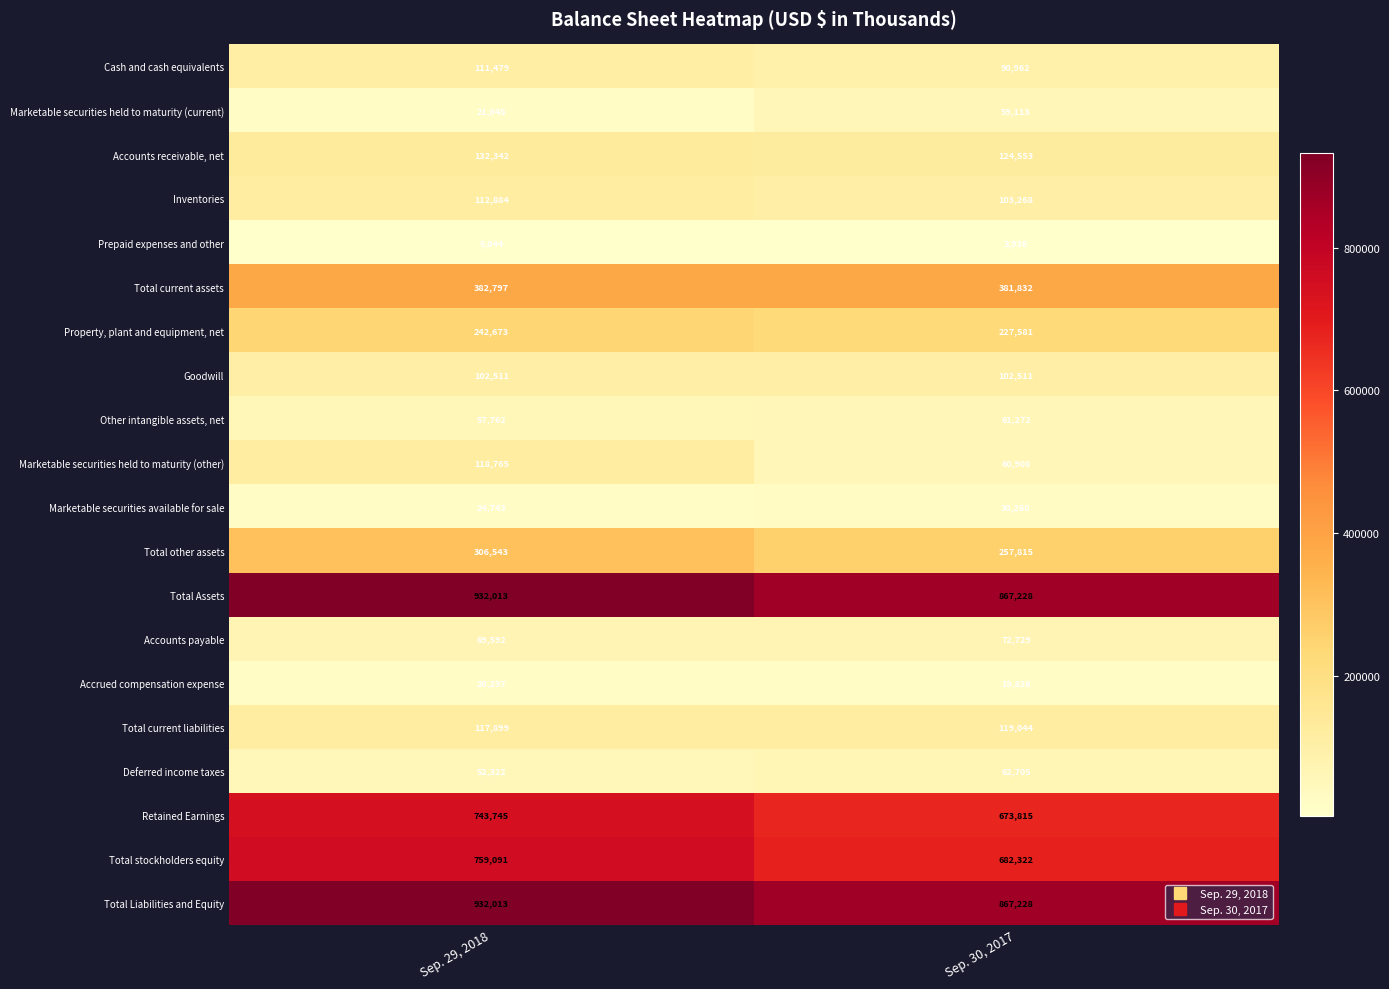

Which series changed the most between Sep. 29, 2018 and Sep. 30, 2017?

Total stockholders equity